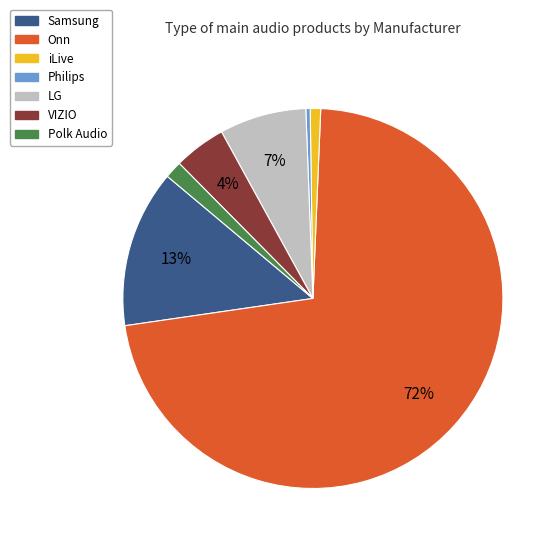

To the nearest percent, what percentage of the pie is VIZIO?

4%